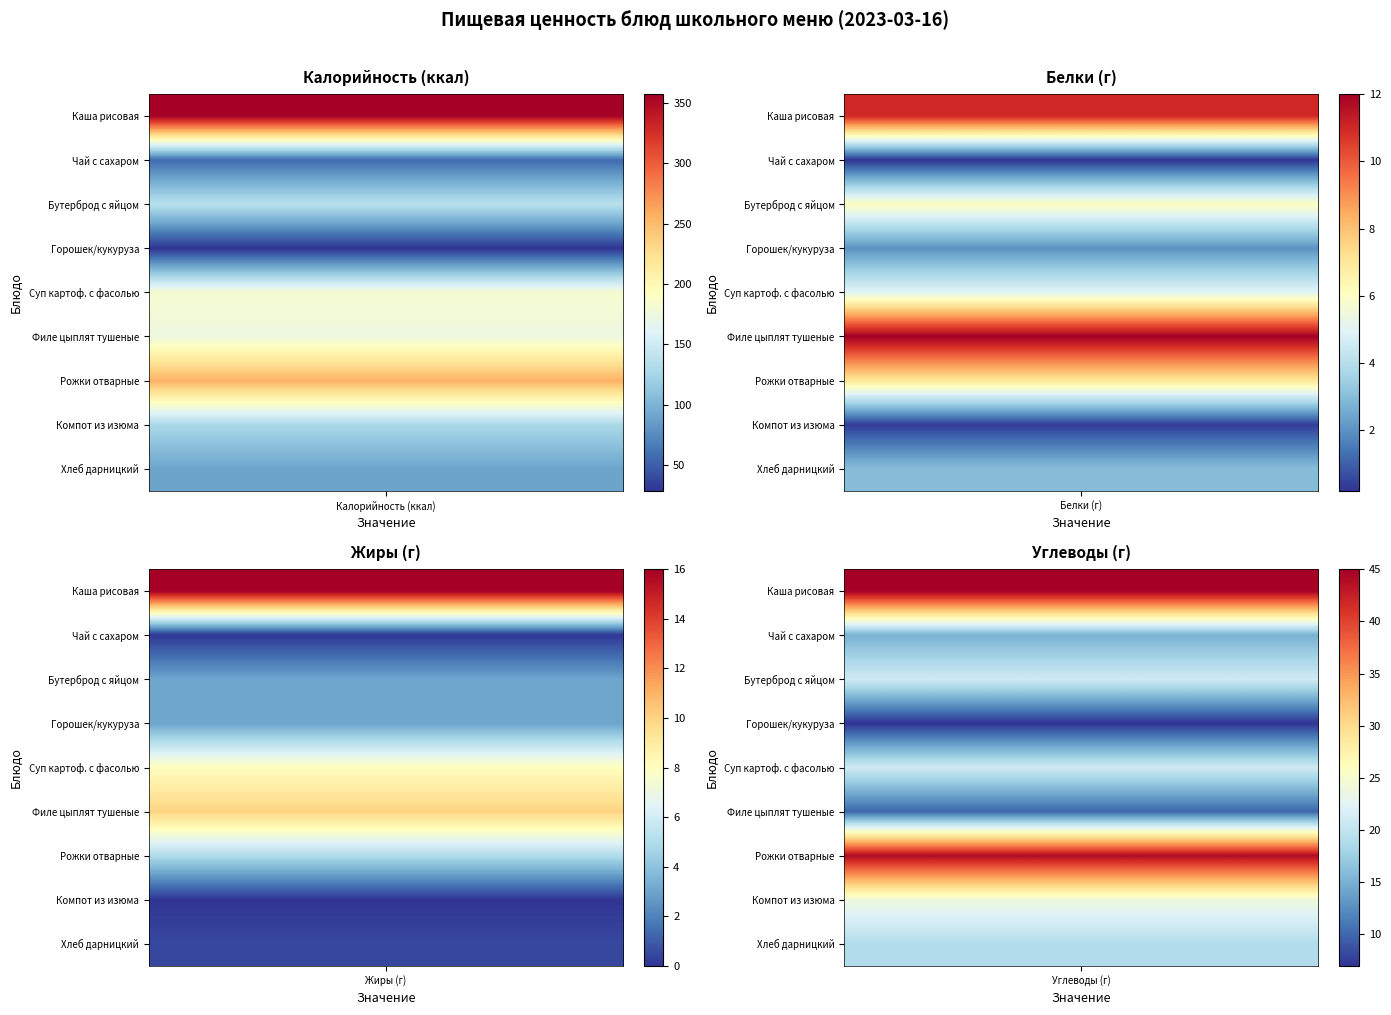

The Хлеб дарницкий series shows 19.0 at Углеводы. True or false?

True